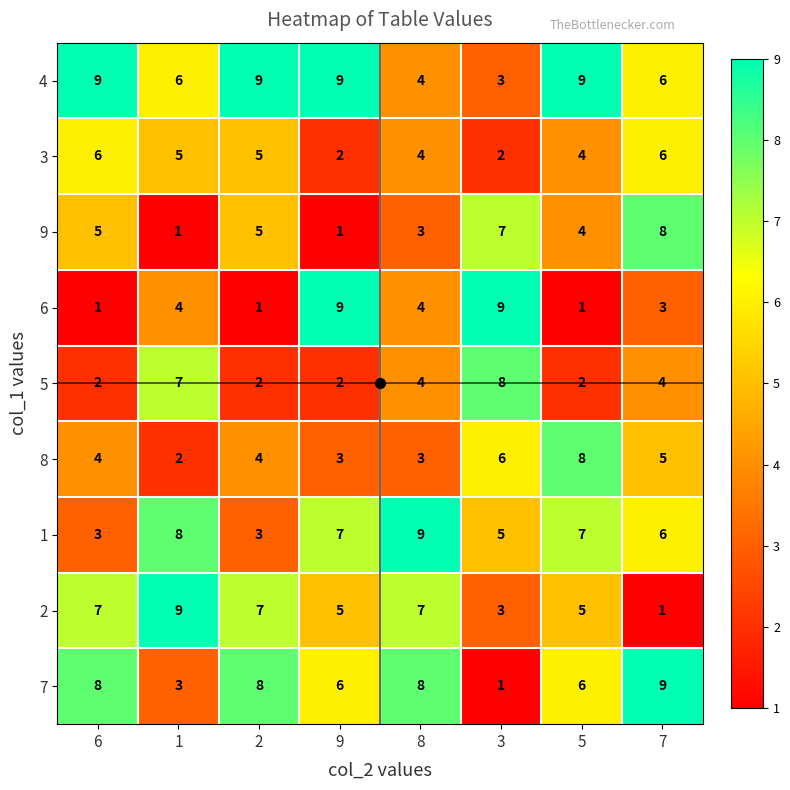

At how many categories does at least one series exceed 2?

8